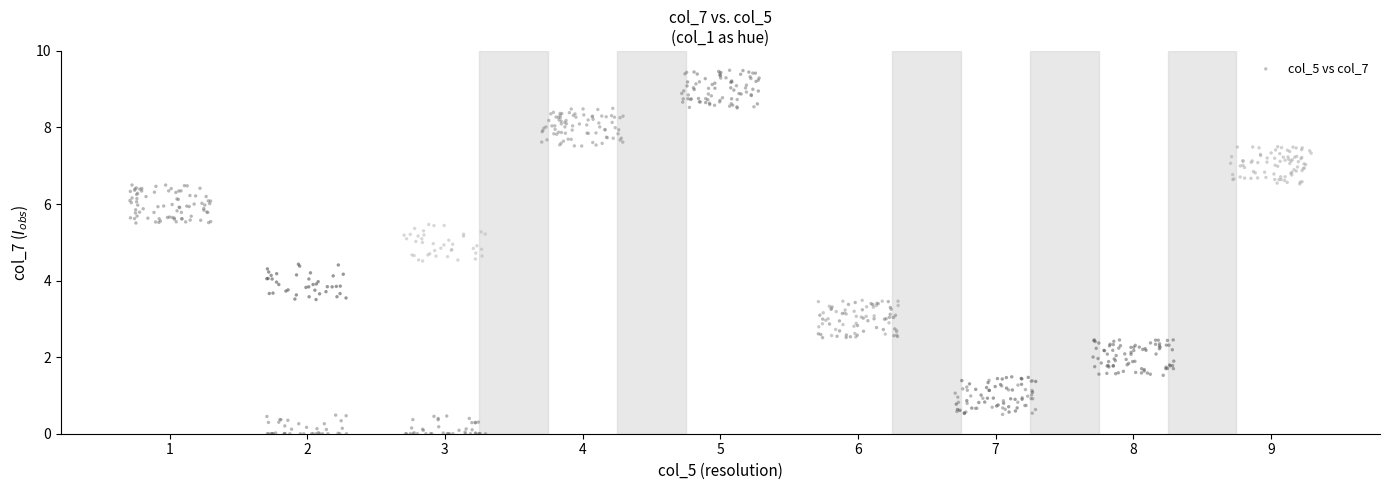

What is the range of Y values (max minus min)?

9.5